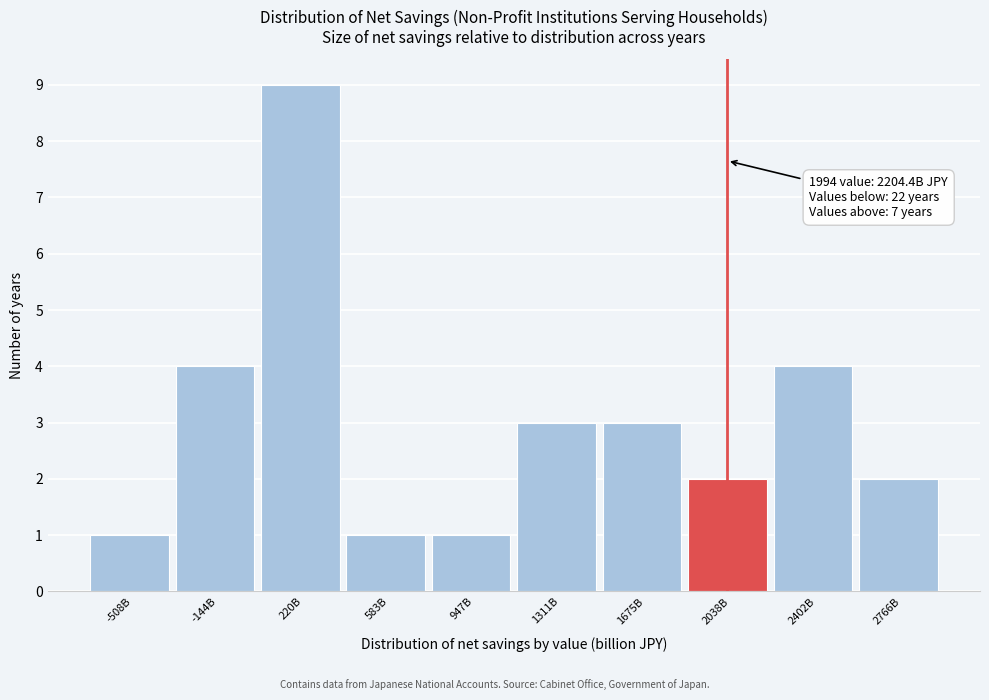

Reading left to right, what are all the values shown in this chart?

1	4	9	1	1	3	3	2	4	2